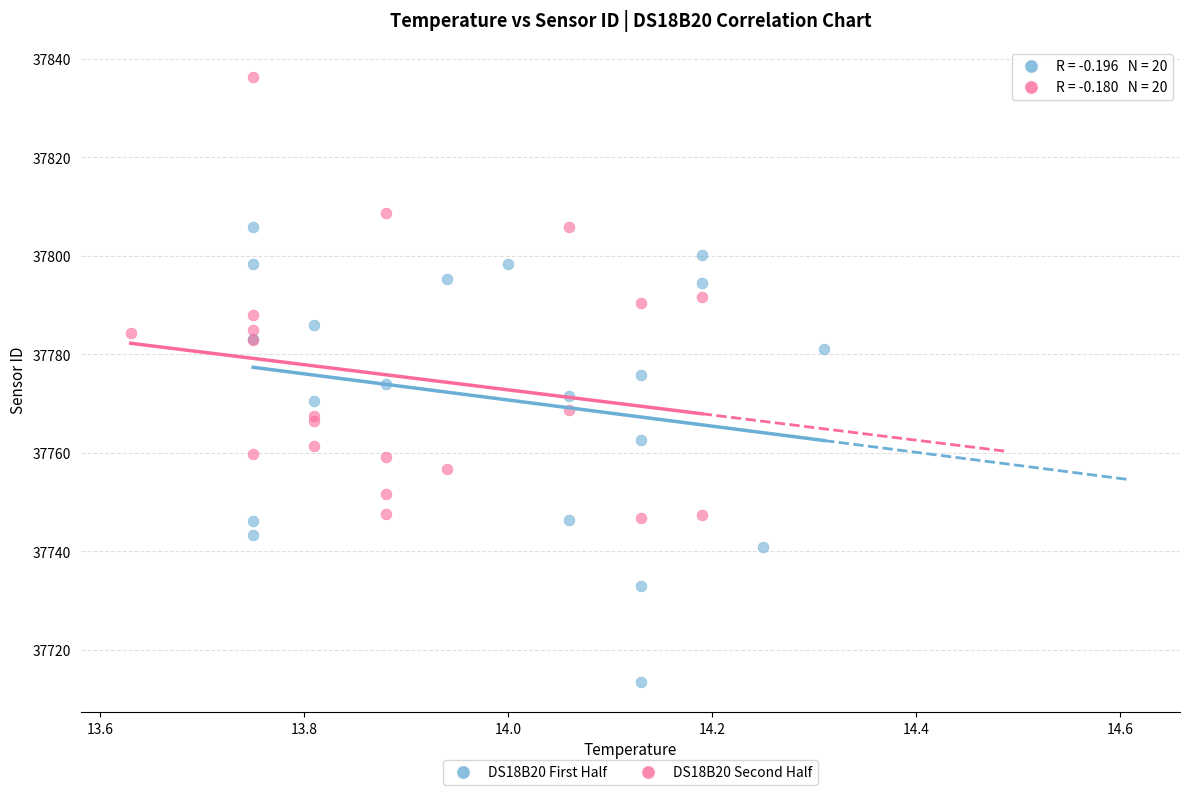

Which series reaches the minimum Y coordinate?

DS18B20 First Half